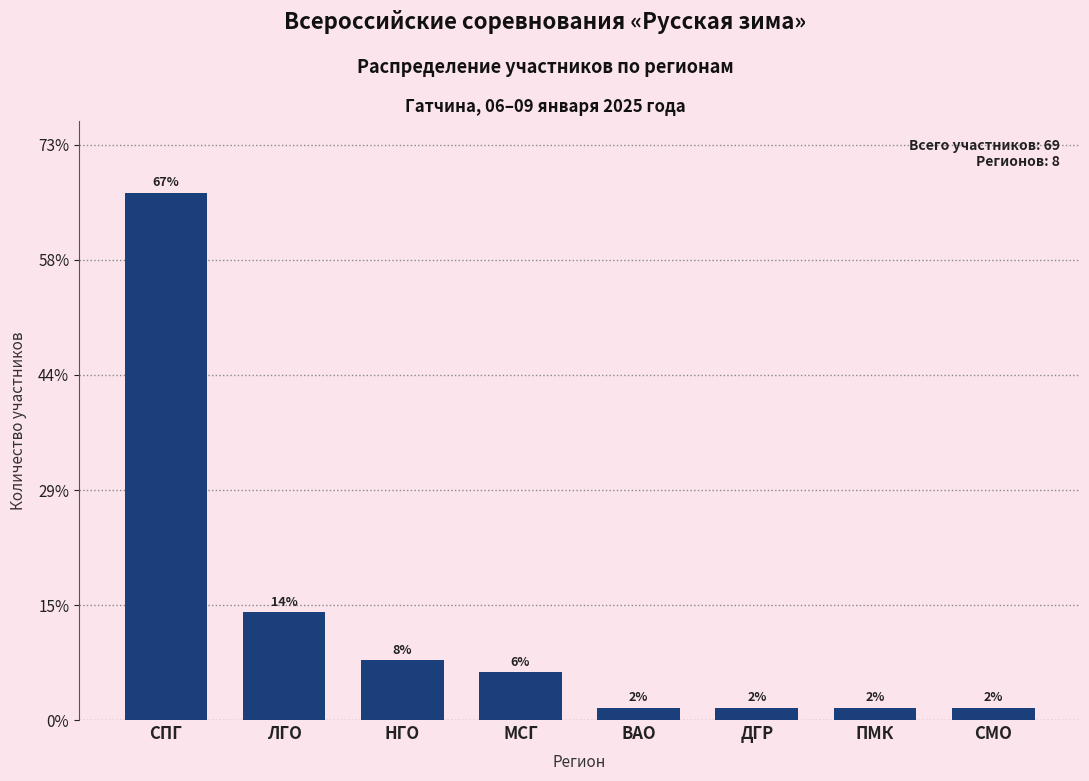

Does the chart contain any negative values?

No